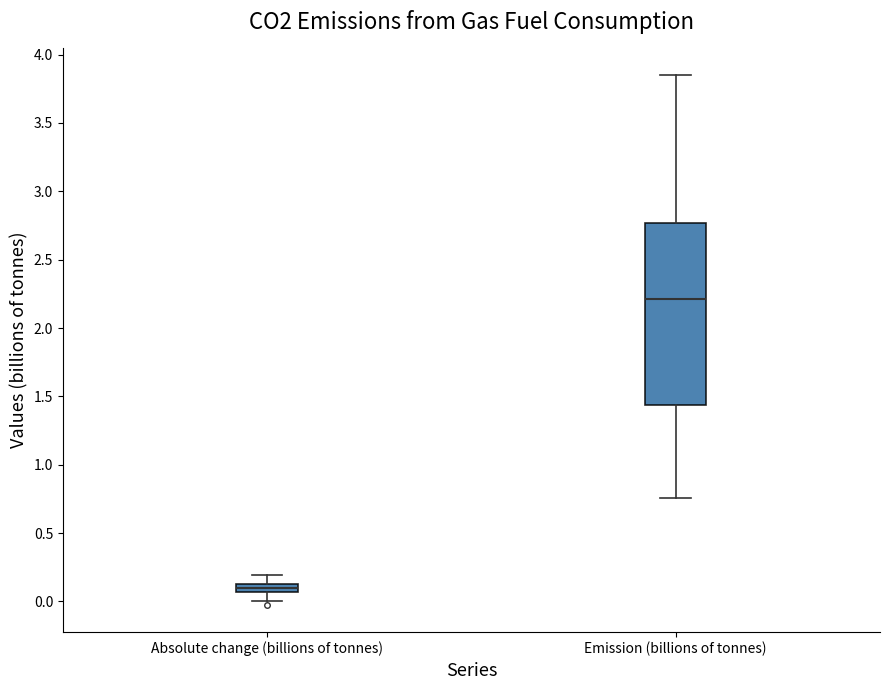

Where does the upper whisker of the box for Absolute change (billions of tonnes) end on the y-axis? The values are not printed on the chart, so give them approximately, as read against the axis.

0.20